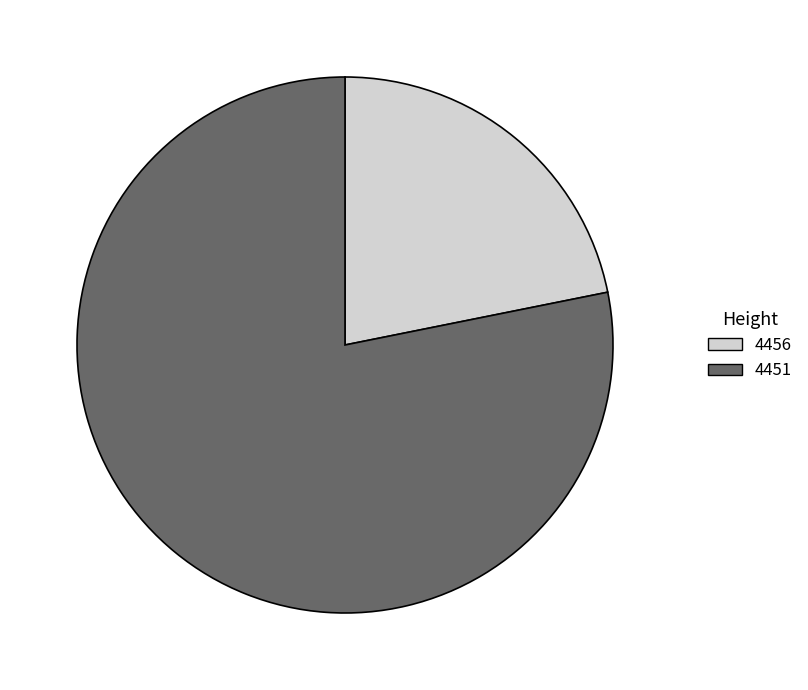

Does any single category account for the majority?

Yes